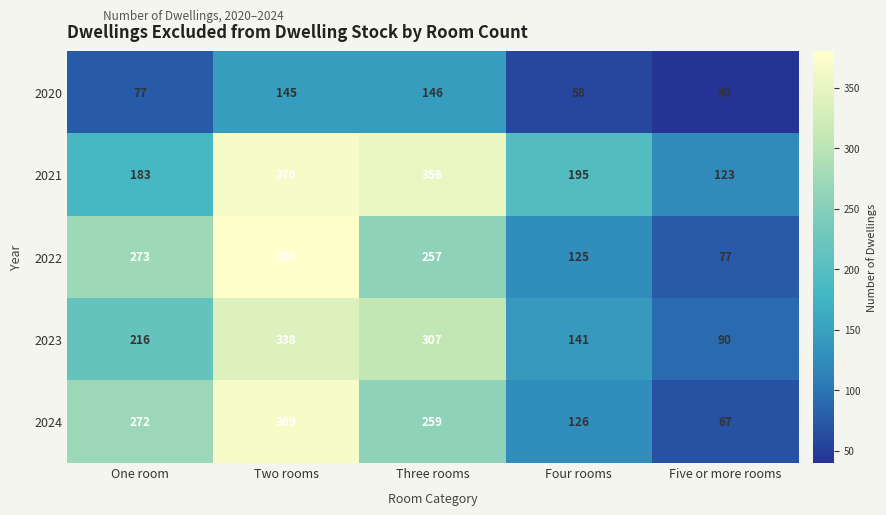

Is it true that 2020 equals 145 at Two rooms?

True